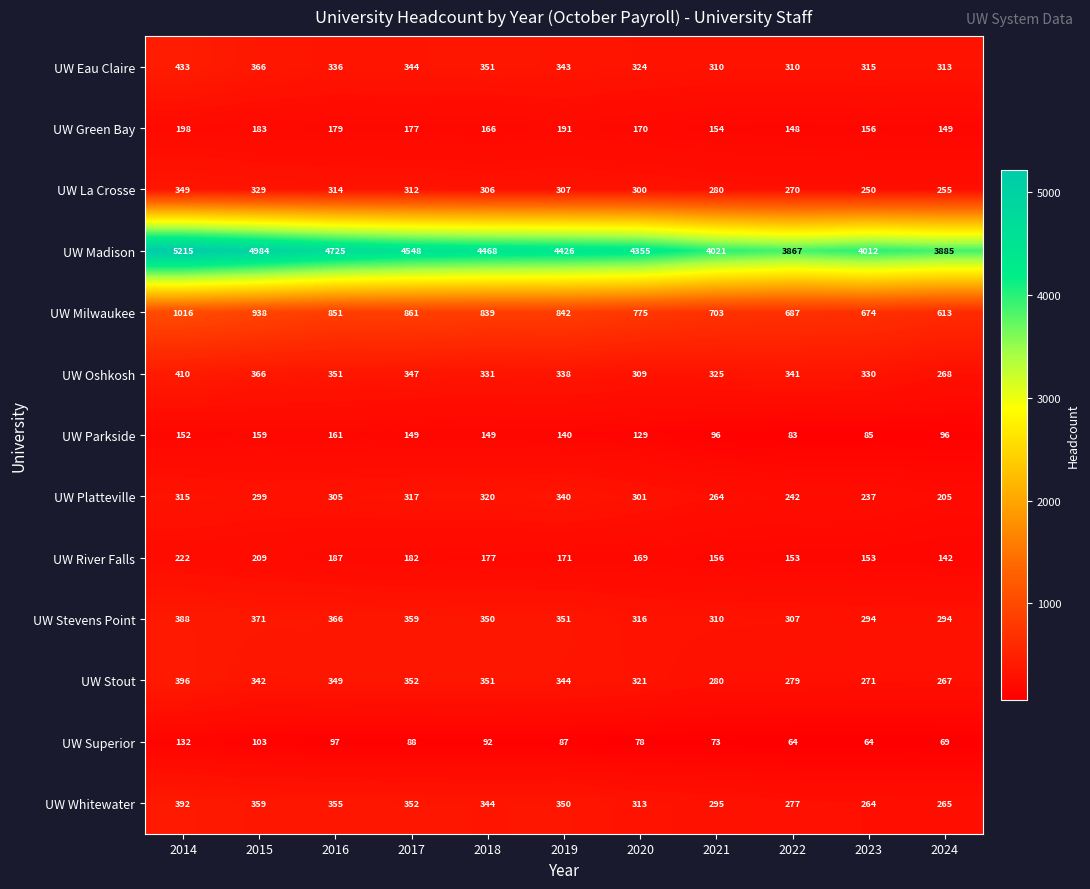

Which series has the largest total across all categories?

UW Madison